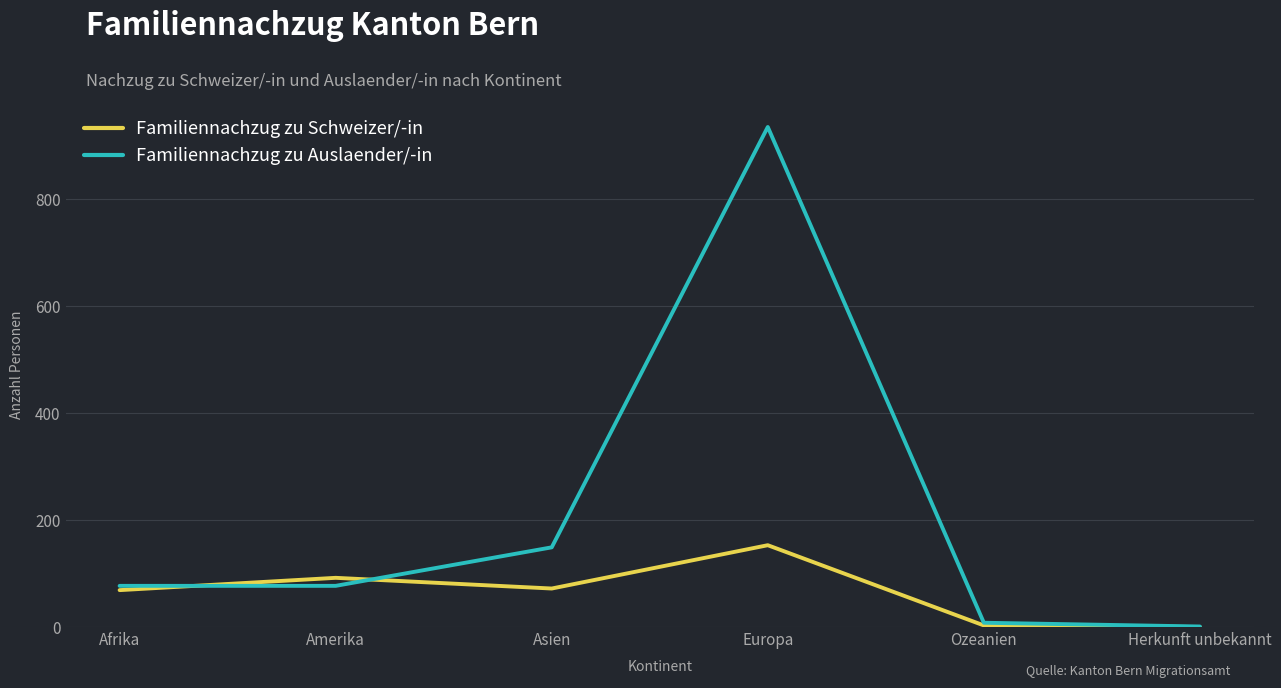

What is the spread (max minus min) of values at Europa?

782